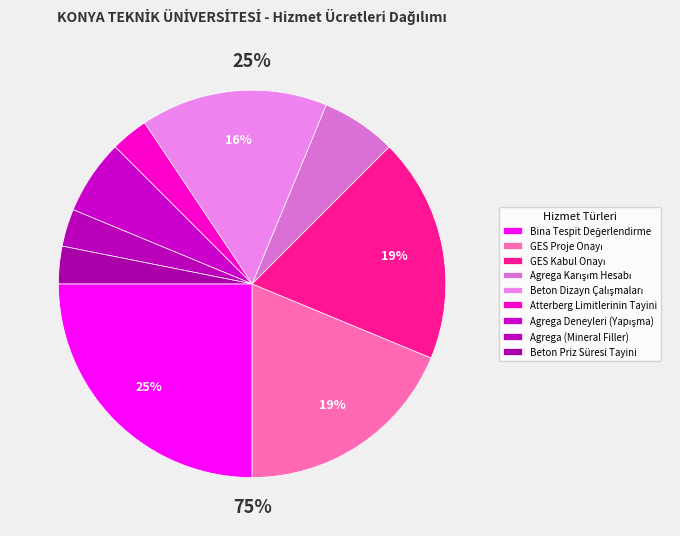

The GES Proje Onayı slice represents 13% of the pie. True or false?

False